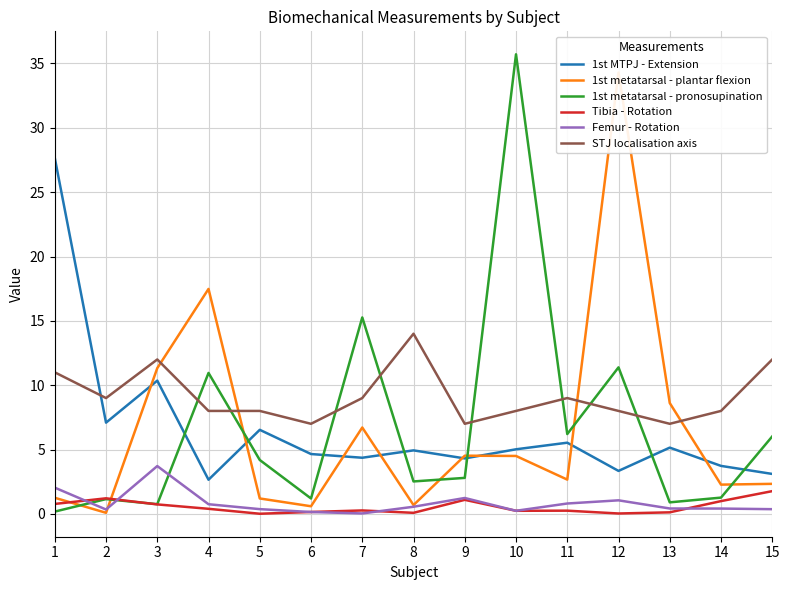

List the labels in order of 1st MTPJ - Extension value, largest first.

1, 3, 2, 5, 11, 13, 10, 8, 6, 7, 9, 14, 12, 15, 4